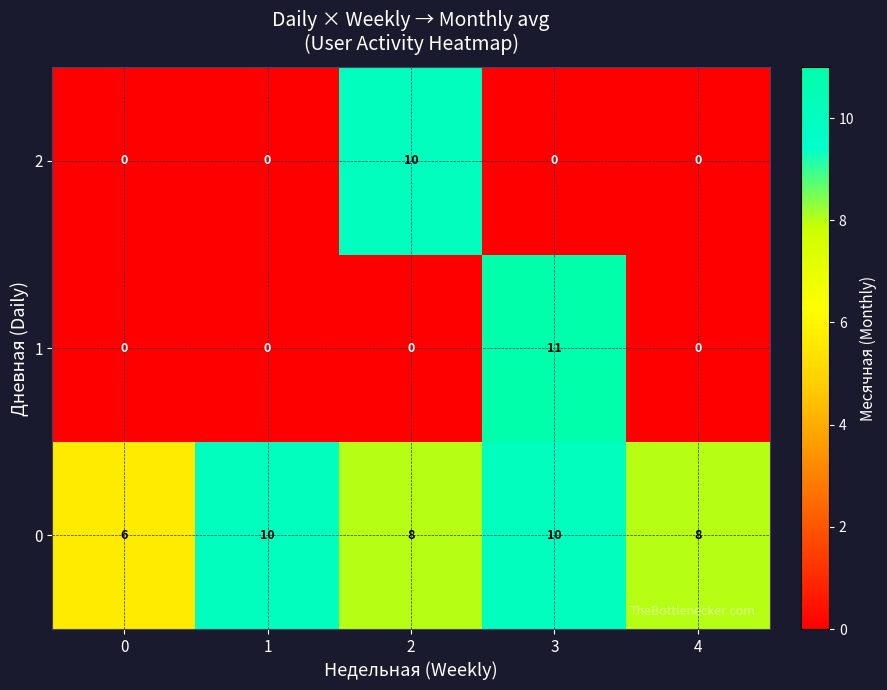

What is the sum of all 1 values?

11